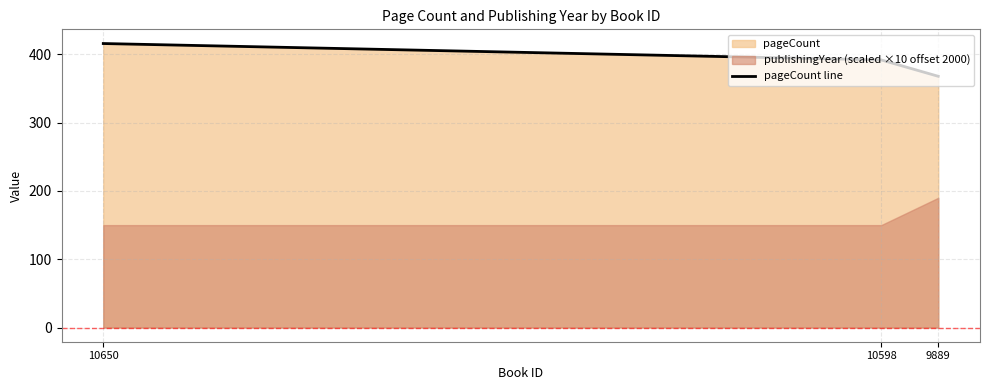

Rank the categories by value from lowest to highest.

9889, 10598, 10650